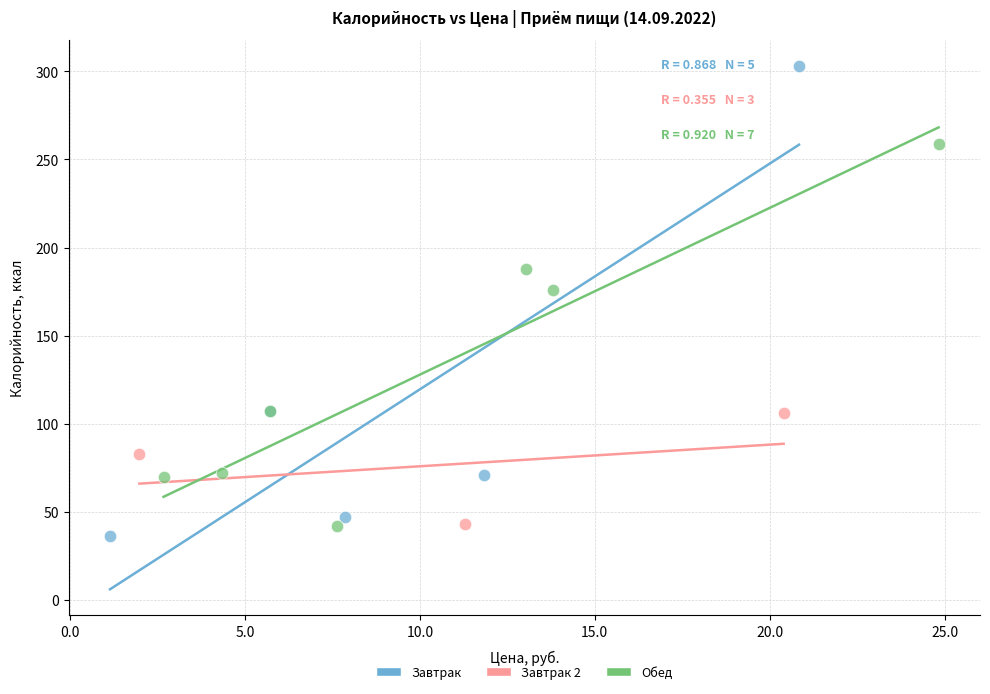

Which series reaches the maximum Y coordinate?

Завтрак